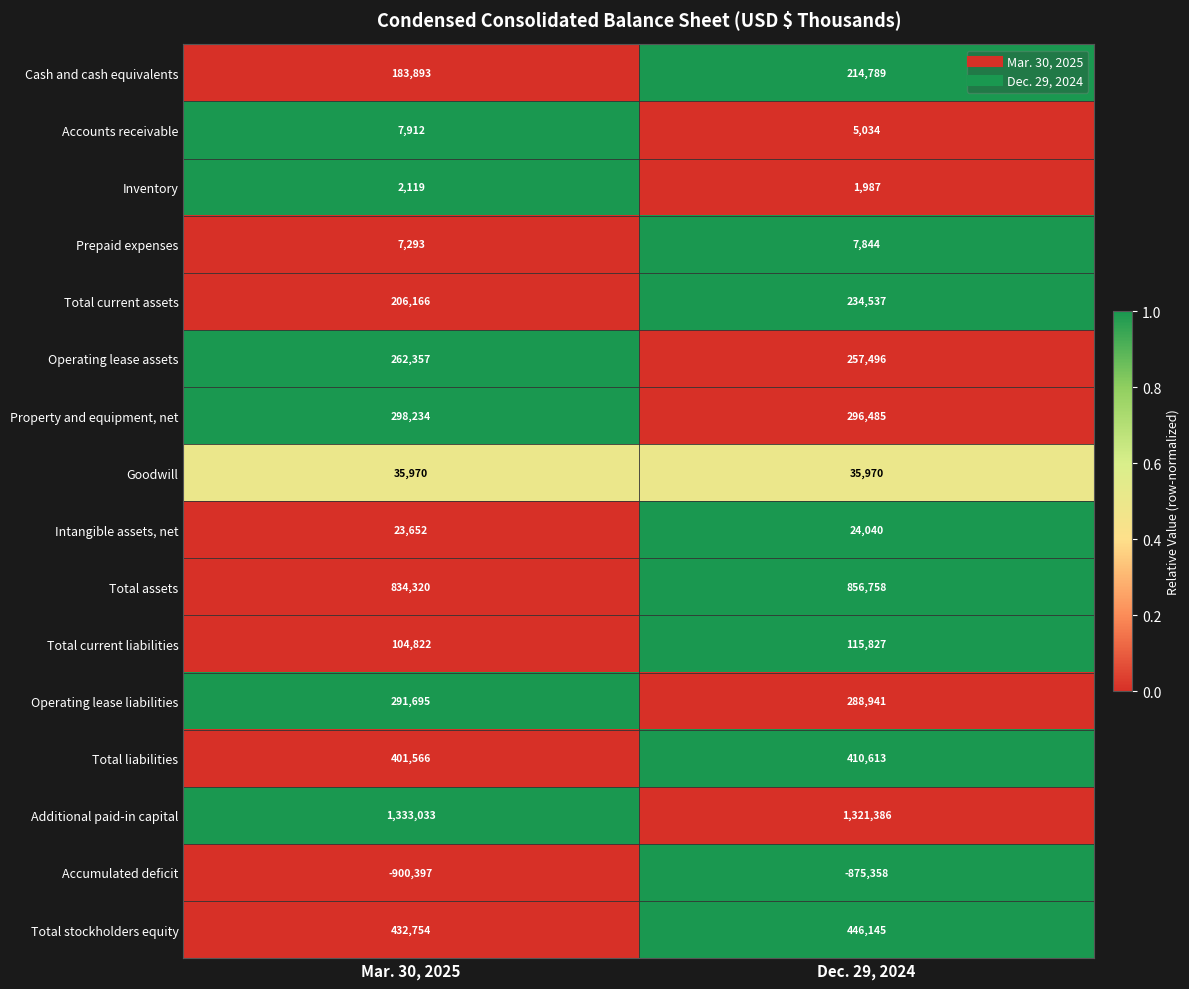

What is the average value of the Operating lease liabilities series?

290318